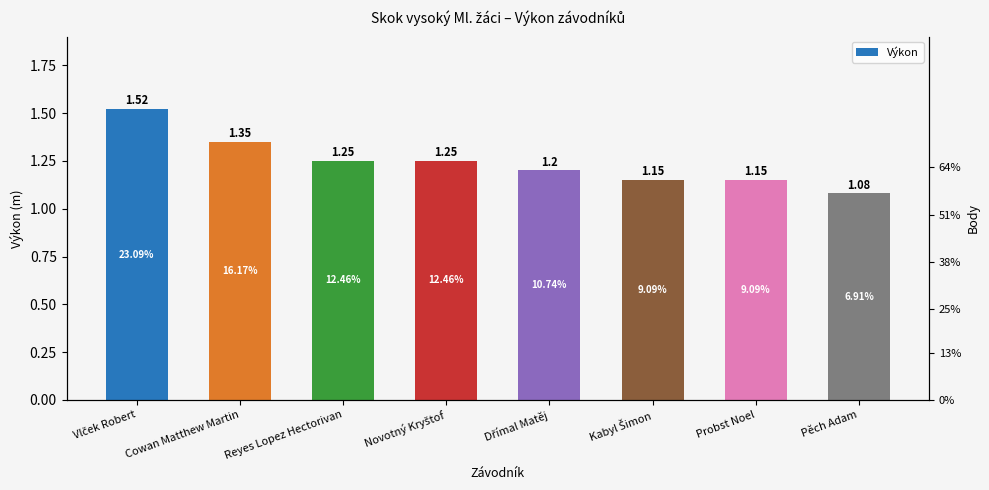

The chart shows a value of 1.7 at Kabyl Šimon. True or false?

False